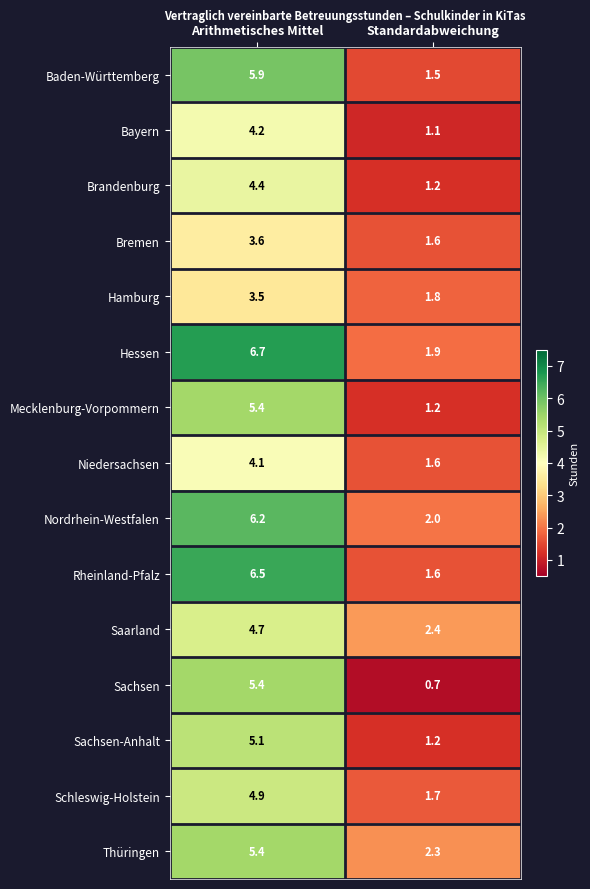

Reading left to right, transcribe all the data shown in this chart.

Baden-Württemberg: Arithmetisches Mittel=5.9	Standardabweichung=1.5
Bayern: Arithmetisches Mittel=4.2	Standardabweichung=1.1
Brandenburg: Arithmetisches Mittel=4.4	Standardabweichung=1.2
Bremen: Arithmetisches Mittel=3.6	Standardabweichung=1.6
Hamburg: Arithmetisches Mittel=3.5	Standardabweichung=1.8
Hessen: Arithmetisches Mittel=6.7	Standardabweichung=1.9
Mecklenburg-Vorpommern: Arithmetisches Mittel=5.4	Standardabweichung=1.2
Niedersachsen: Arithmetisches Mittel=4.1	Standardabweichung=1.6
Nordrhein-Westfalen: Arithmetisches Mittel=6.2	Standardabweichung=2.0
Rheinland-Pfalz: Arithmetisches Mittel=6.5	Standardabweichung=1.6
Saarland: Arithmetisches Mittel=4.7	Standardabweichung=2.4
Sachsen: Arithmetisches Mittel=5.4	Standardabweichung=0.7
Sachsen-Anhalt: Arithmetisches Mittel=5.1	Standardabweichung=1.2
Schleswig-Holstein: Arithmetisches Mittel=4.9	Standardabweichung=1.7
Thüringen: Arithmetisches Mittel=5.4	Standardabweichung=2.3